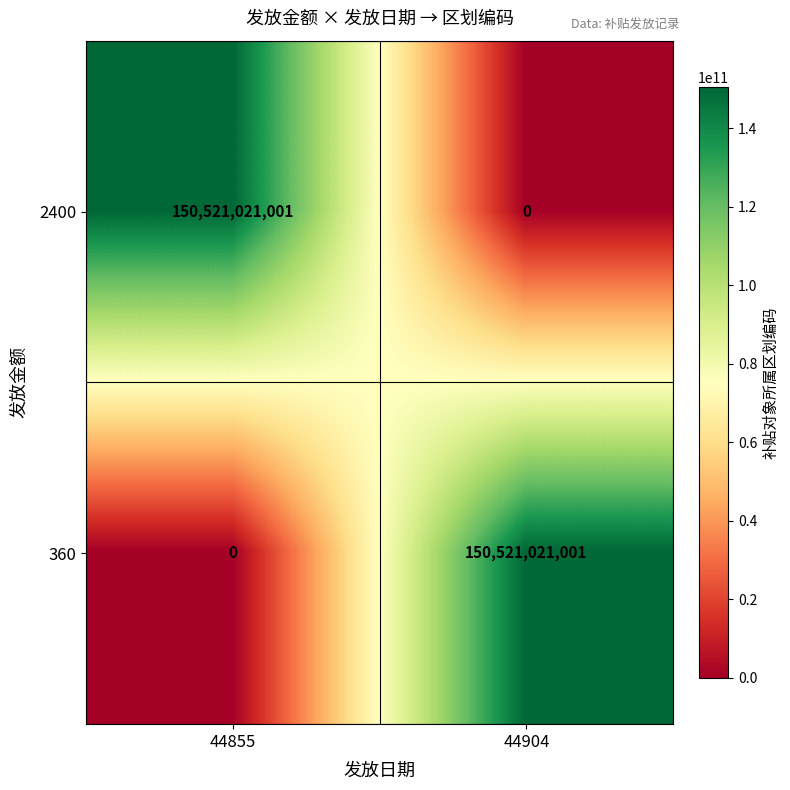

Is it true that 2400 equals -97466623630 at 44904?

False